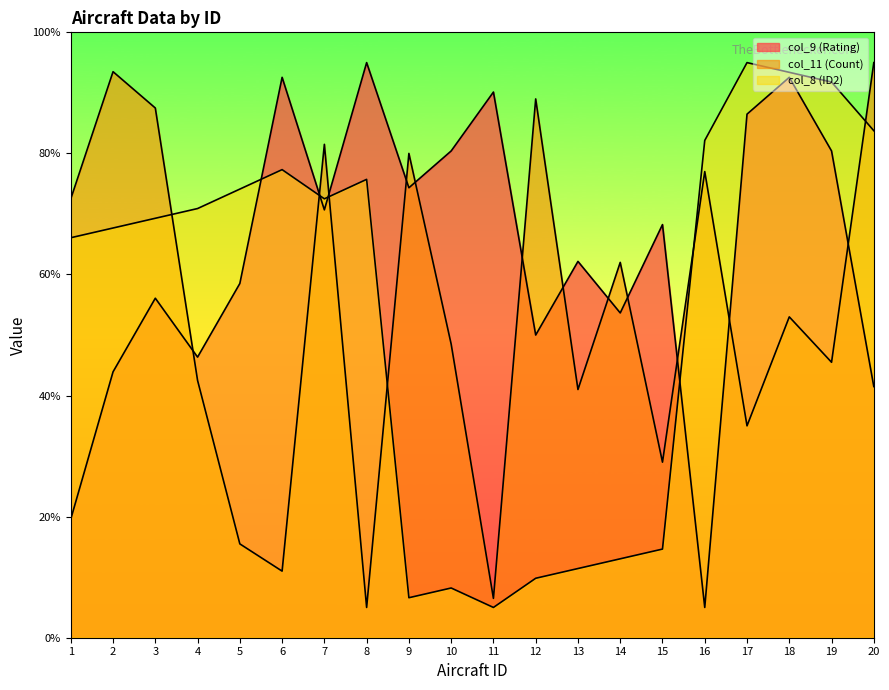

What is the greatest value displayed?

95.0